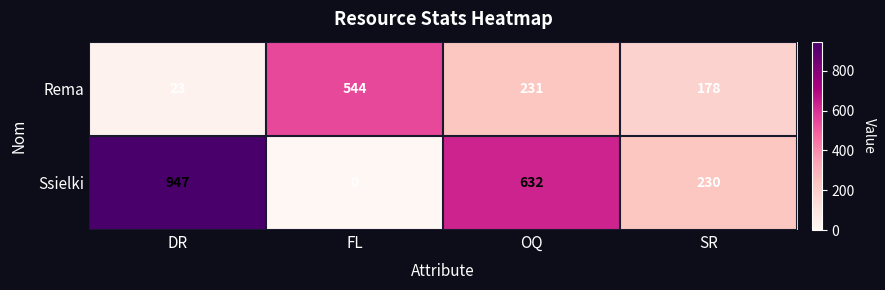

What is the maximum value shown in the chart?

947